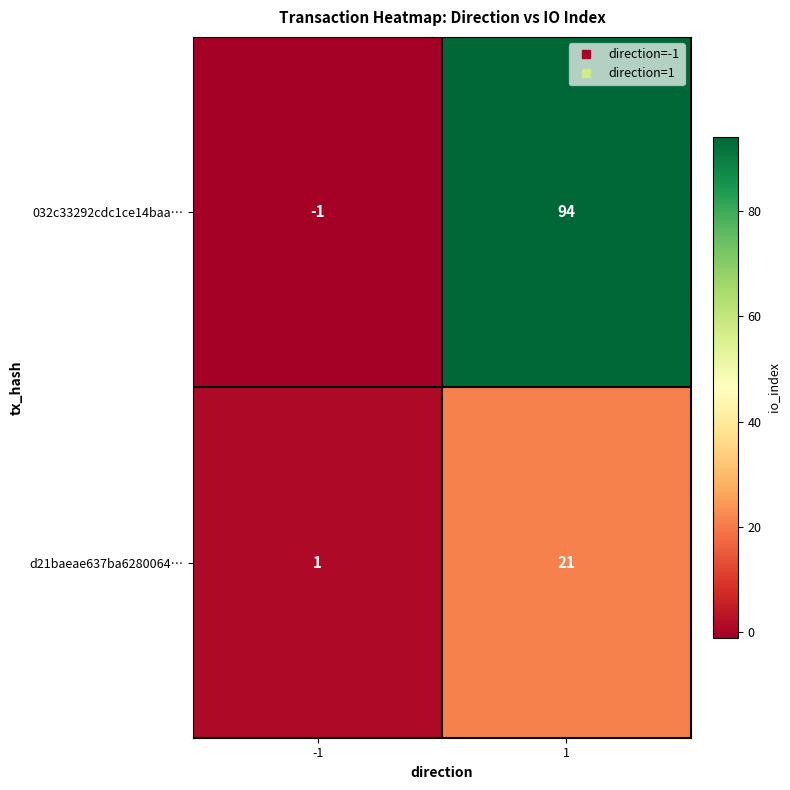

What is the difference between the maximum and minimum values in the d21baeae637ba6280064… series?

20